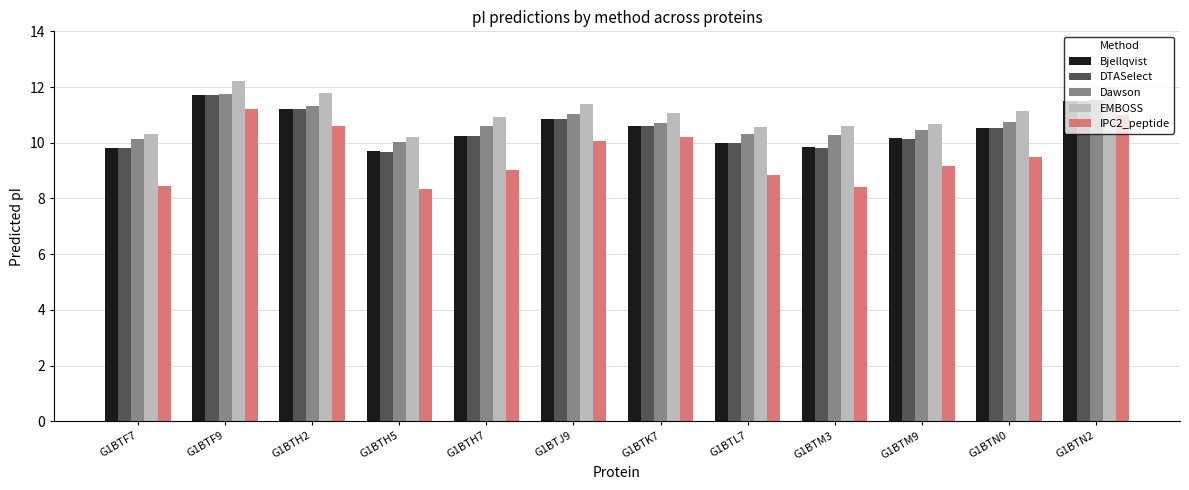

How many groups of bars are there?

12